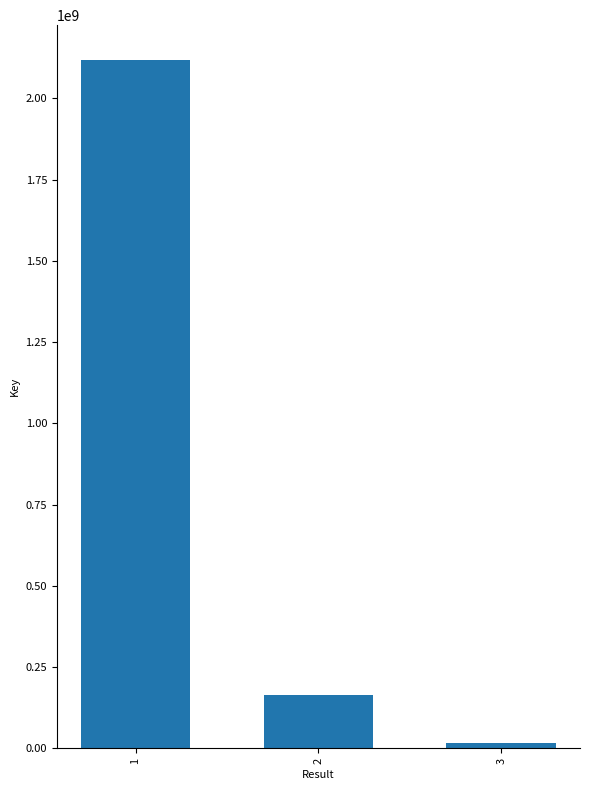

Are the bars horizontal?

No